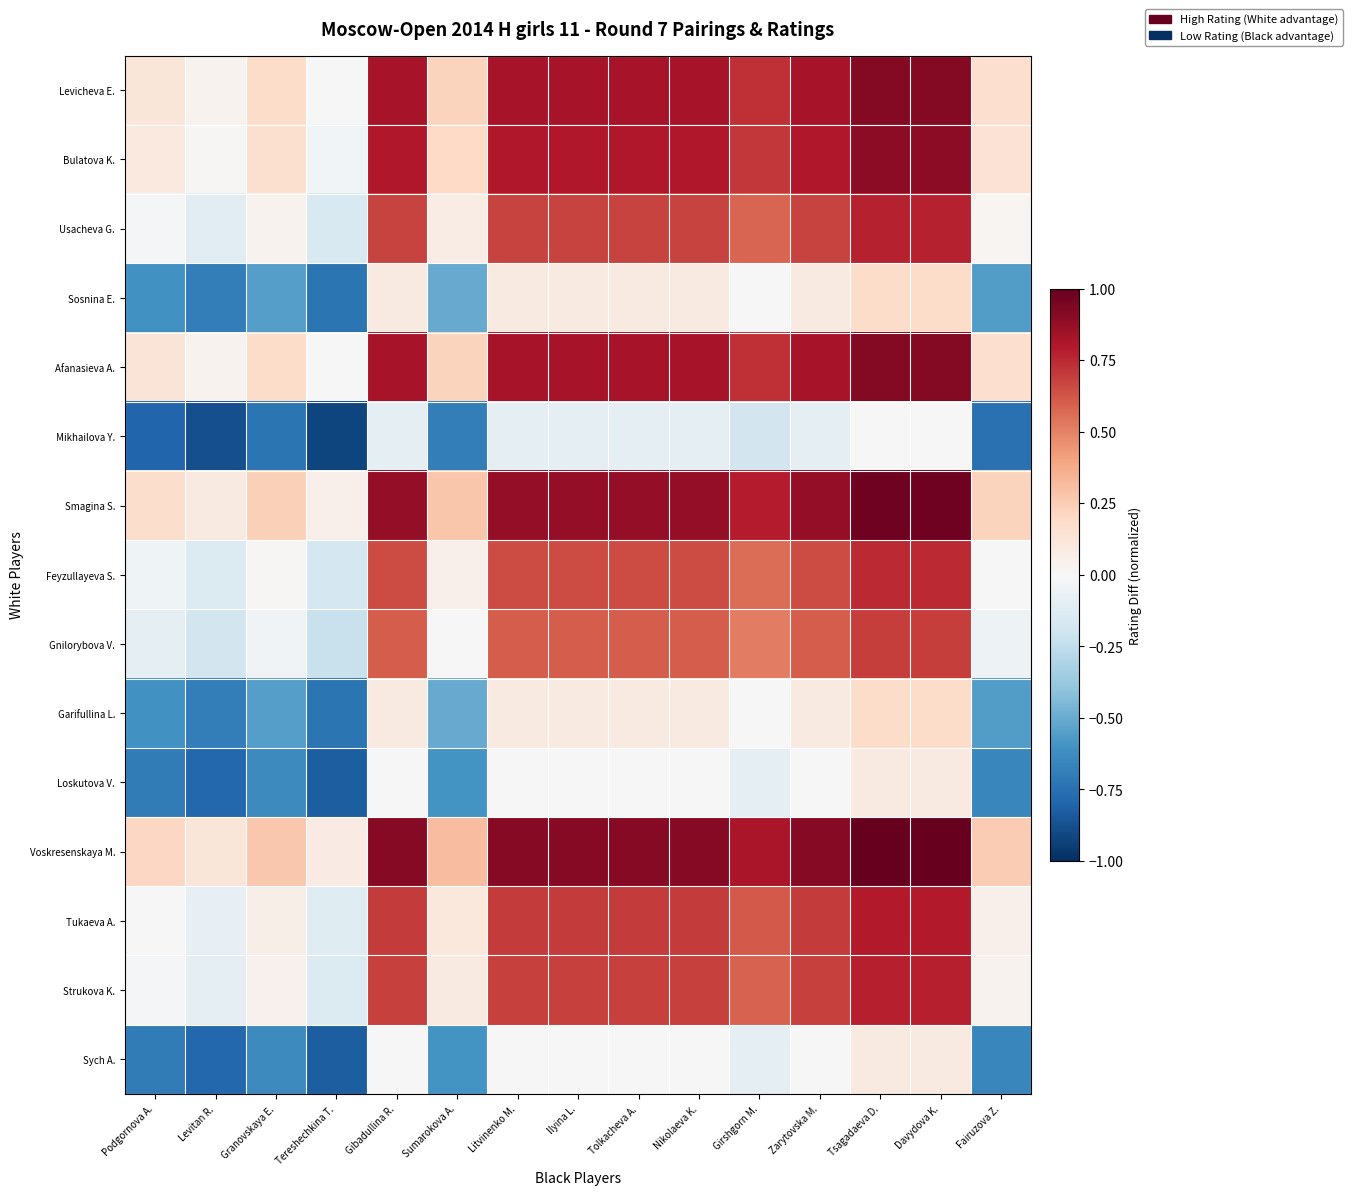

Rank the series by their maximum value, from lowest to highest.

Mikhailova Y., Loskutova V., Sych A., Sosnina E., Garifullina L., Gnilorybova V., Feyzullayeva S., Usacheva G., Strukova K., Tukaeva A., Bulatova K., Levicheva E., Afanasieva A., Smagina S., Voskresenskaya M.